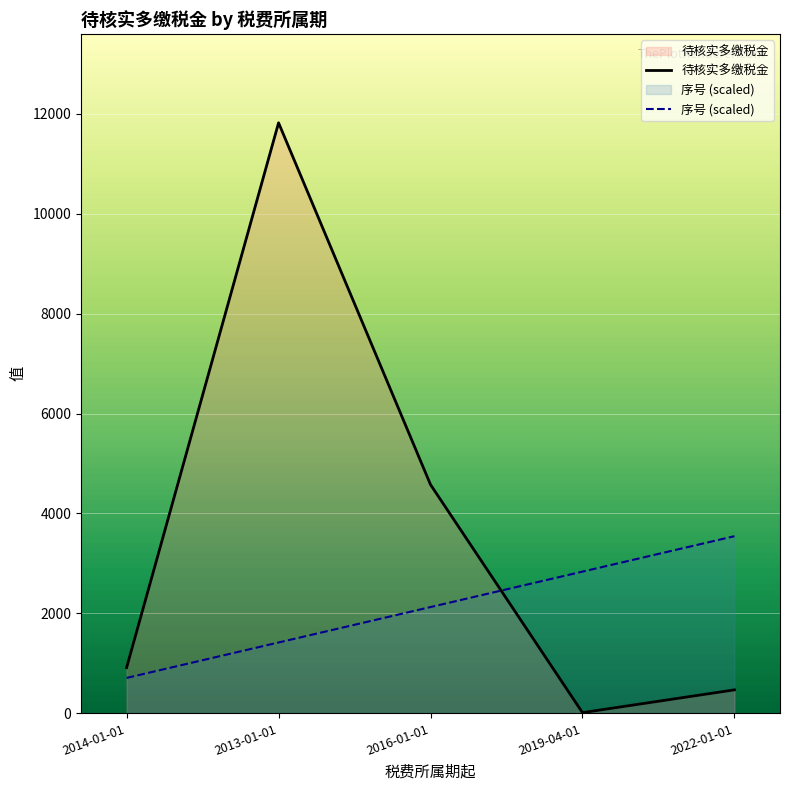

Rank the series by their average value, from highest to lowest.

待核实多缴税金, 序号 (scaled)